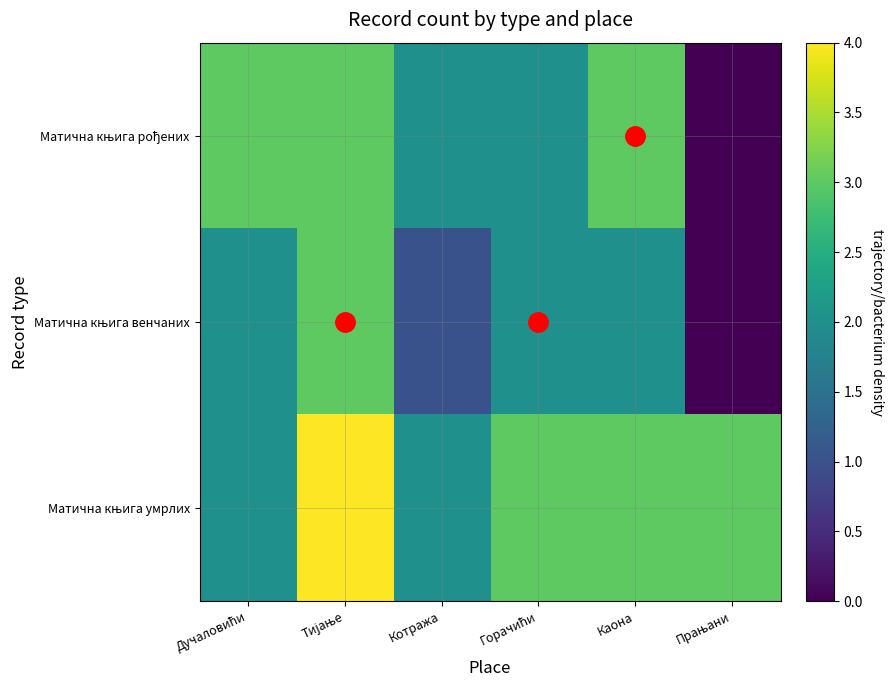

How many categories are shown in the chart?

6